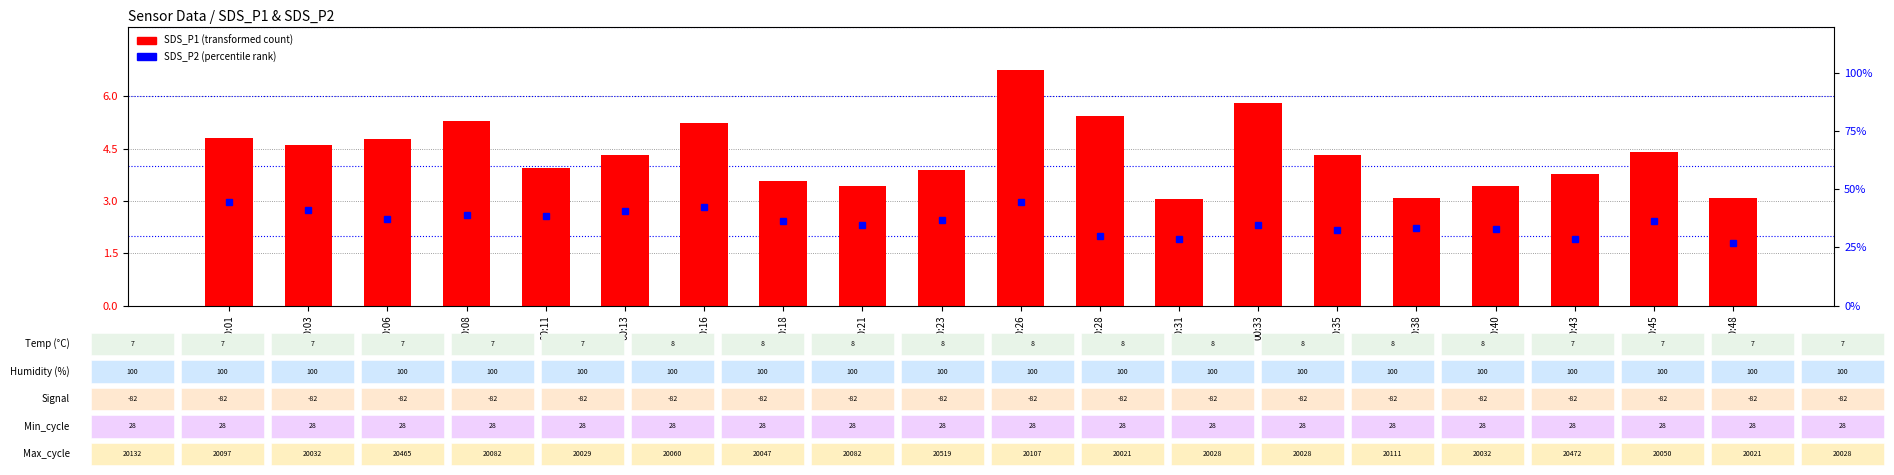

What is the greatest value displayed?

6.8